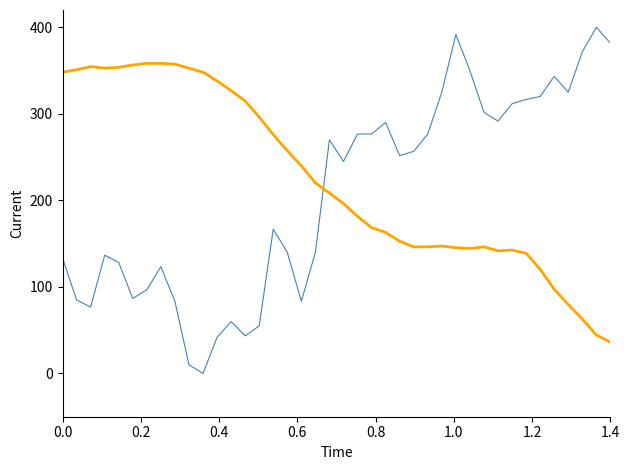

What is the maximum value shown in the chart?

400.0